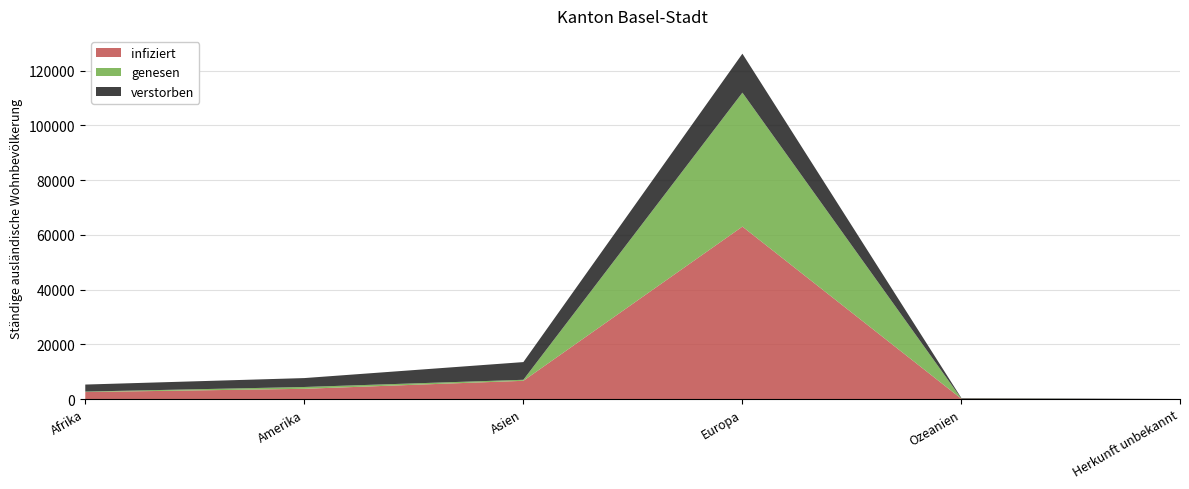

Which series has the largest range (max minus min)?

infiziert